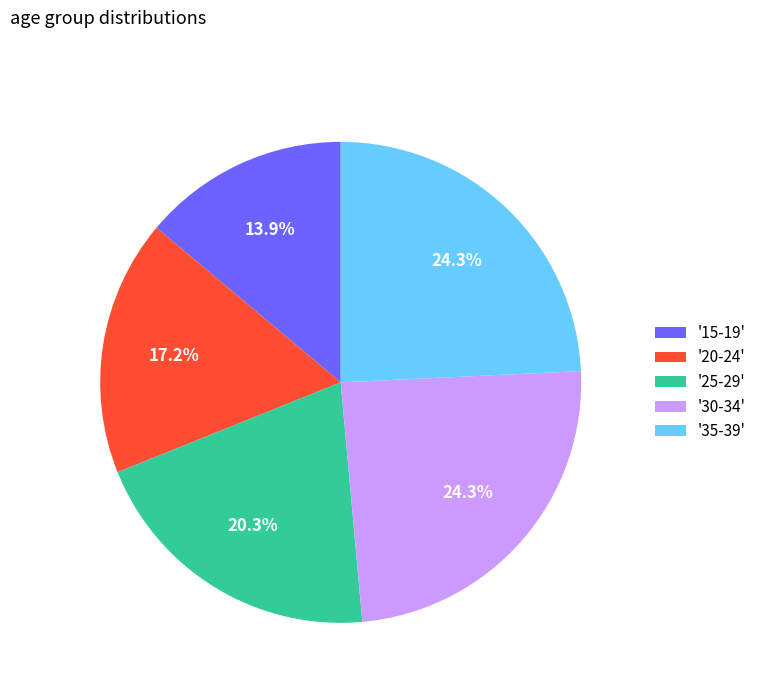

Approximately how many times larger is the value at '35-39' compared to '15-19'?

1.7